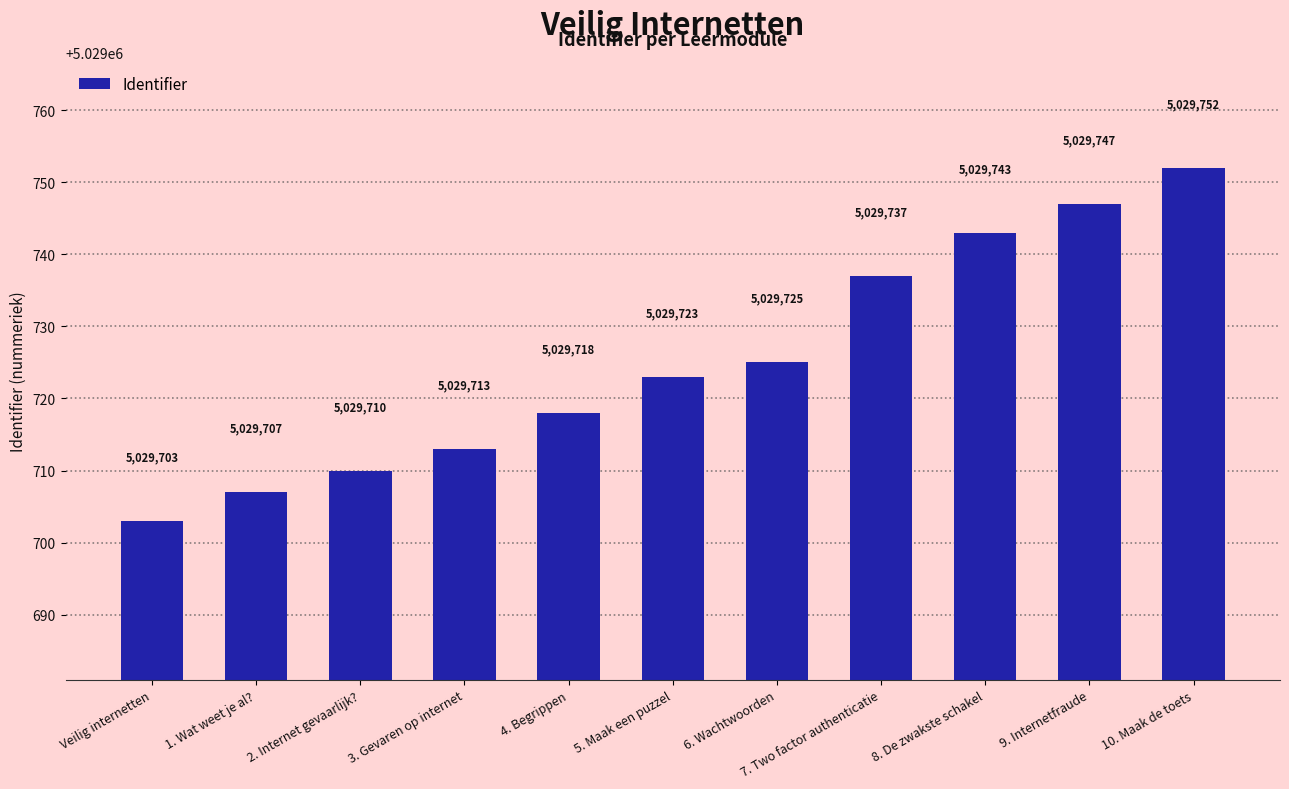

What position from the right is 6. Wachtwoorden?

5